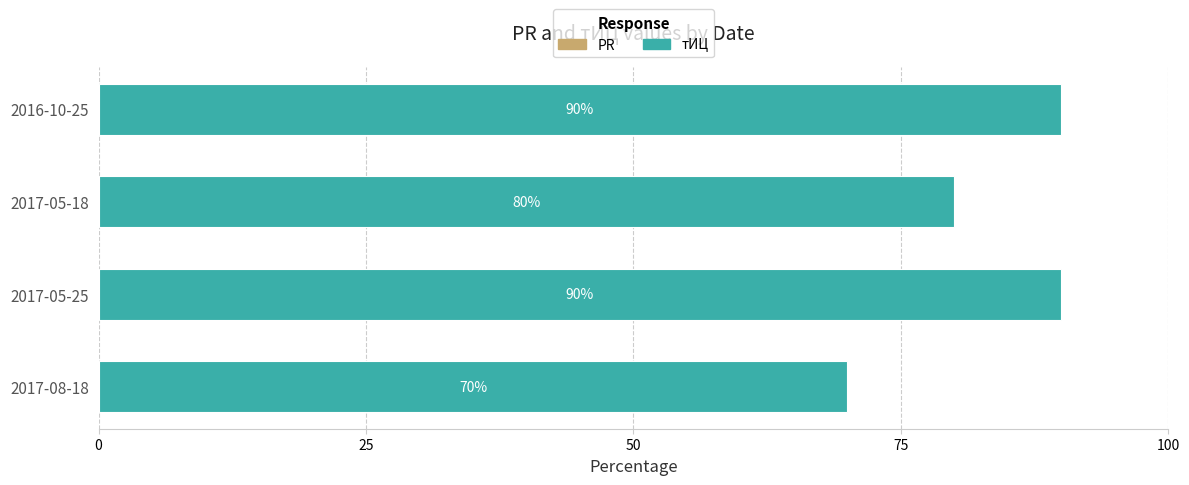

Reading bottom to top, list all the values displayed in this chart.

70	90	80	90